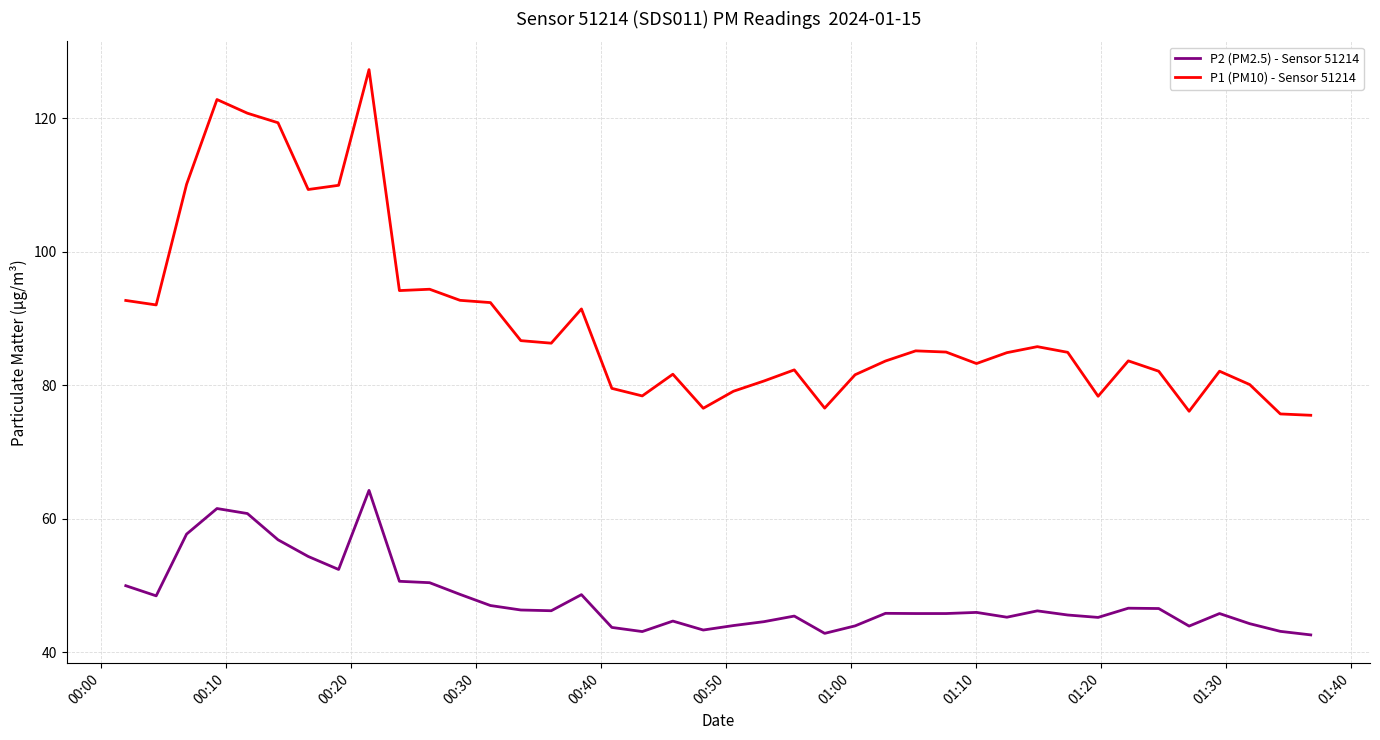

Rank the series by their average value, from lowest to highest.

P2 (PM2.5) - Sensor 51214, P1 (PM10) - Sensor 51214